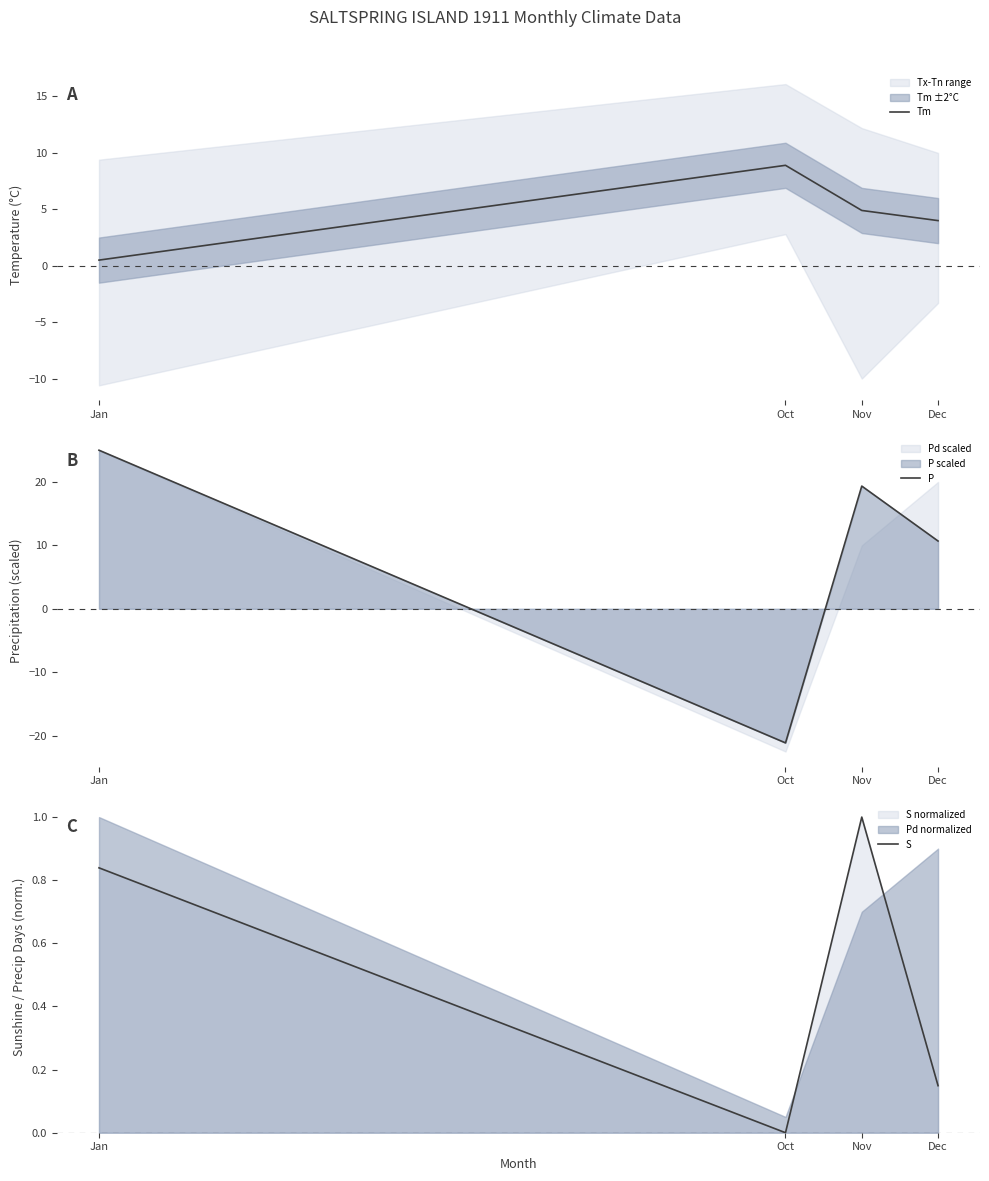

Reading right to left, what are all the values shown in this chart?

Tm: Dec=4.0	Nov=4.9	Oct=8.9	Jan=0.5
P: Dec=10.7	Nov=19.3	Oct=-21.1	Jan=25.0
S: Dec=0.1	Nov=1.0	Oct=0.0	Jan=0.8